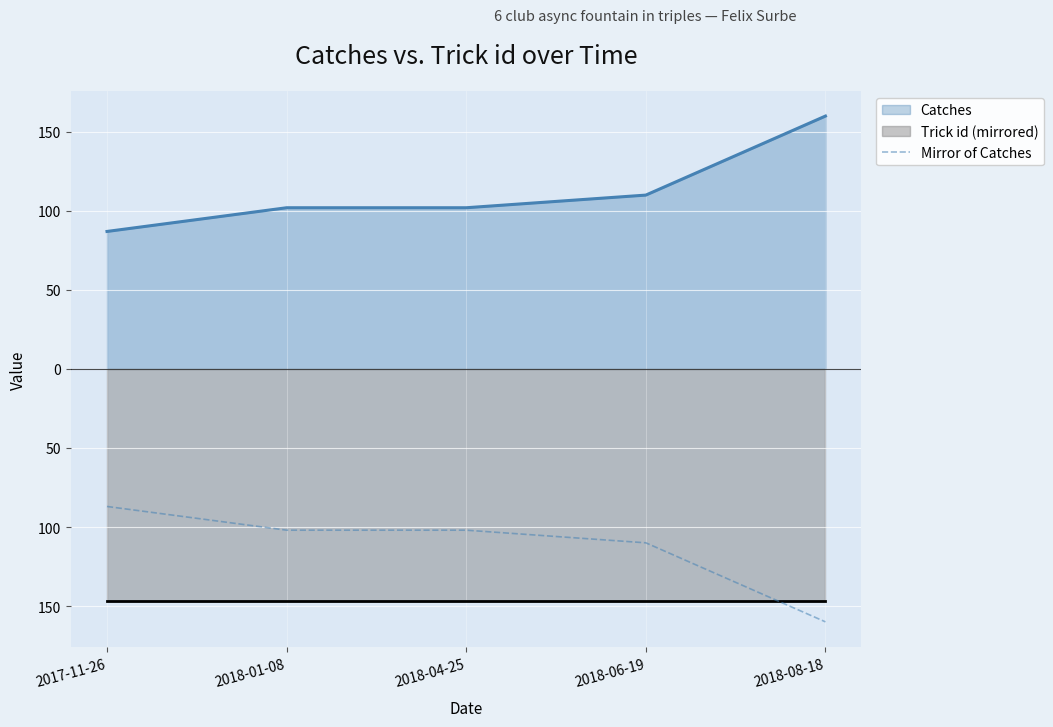

Which category has the lowest value across all series?

2018-08-18